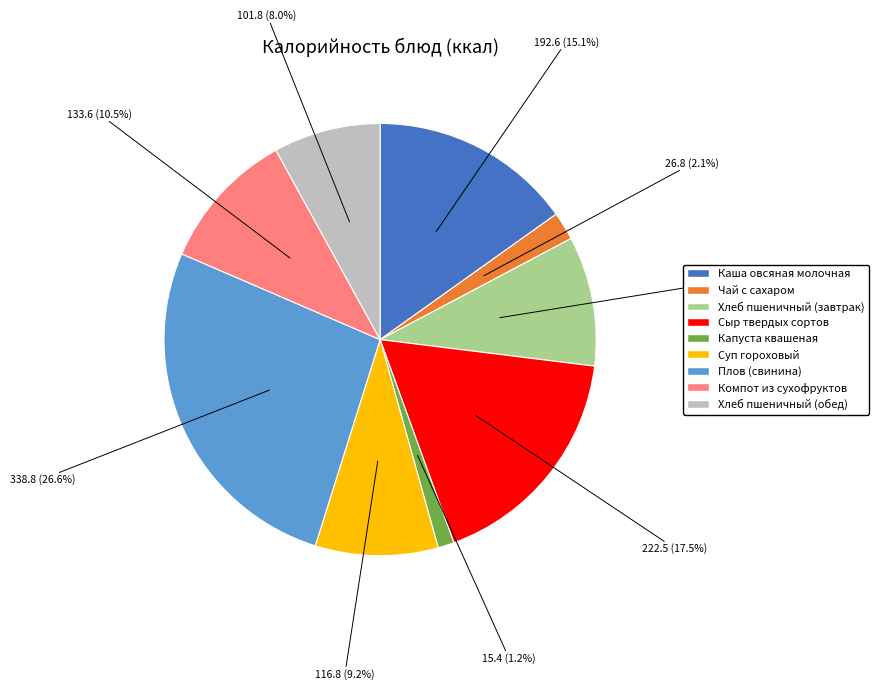

How many slices are in this pie chart?

9